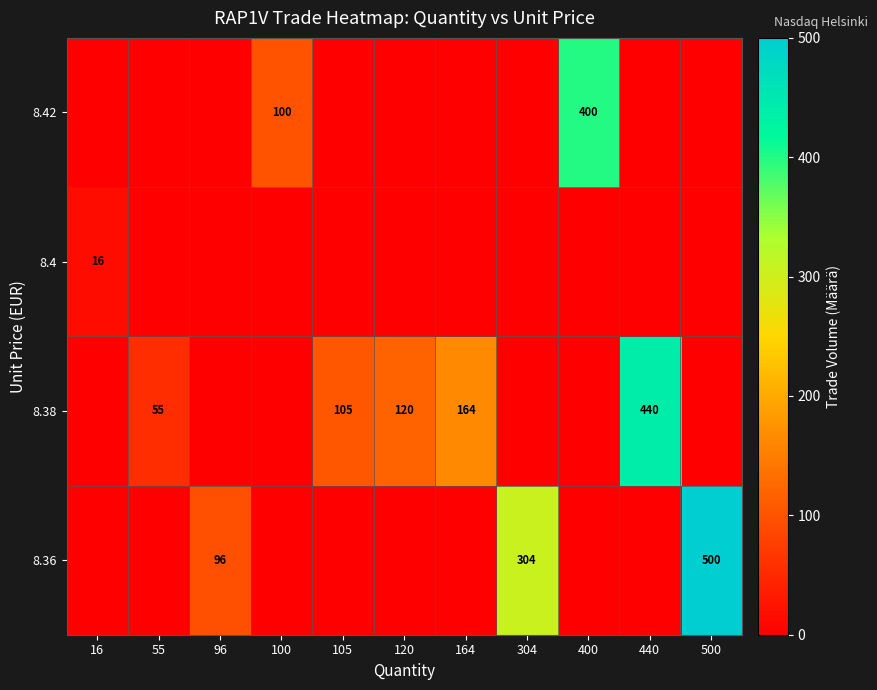

The 8.38 series shows 49 at 105. True or false?

False